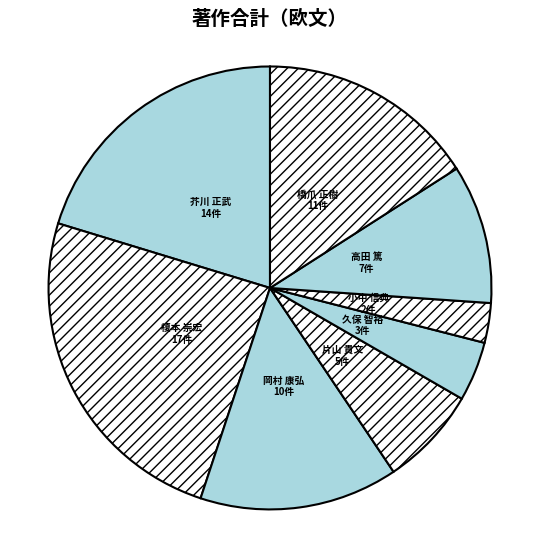

How many segments does this pie chart have?

8